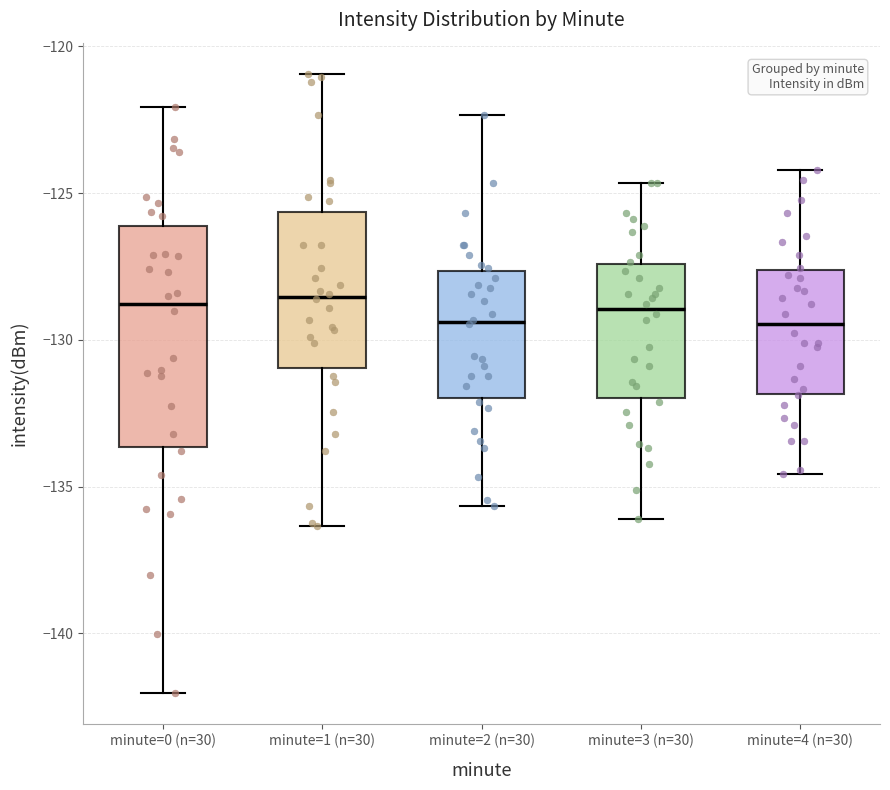

Reading left to right, transcribe this box plot: for each box, give where its median line is, the range the box spans, and where its two whiskers end, as read against the y-axis. The values are not printed on the chart, so give them approximately, as read against the axis.

minute=0 (n=30): median -129.0, box -133.5 to -126.0, whiskers -142.0 to -122.0
minute=1 (n=30): median -128.5, box -131.0 to -125.5, whiskers -136.5 to -121.0
minute=2 (n=30): median -129.5, box -132.0 to -127.5, whiskers -135.5 to -122.5
minute=3 (n=30): median -129.0, box -132.0 to -127.5, whiskers -136.0 to -124.5
minute=4 (n=30): median -129.5, box -132.0 to -127.5, whiskers -134.5 to -124.0